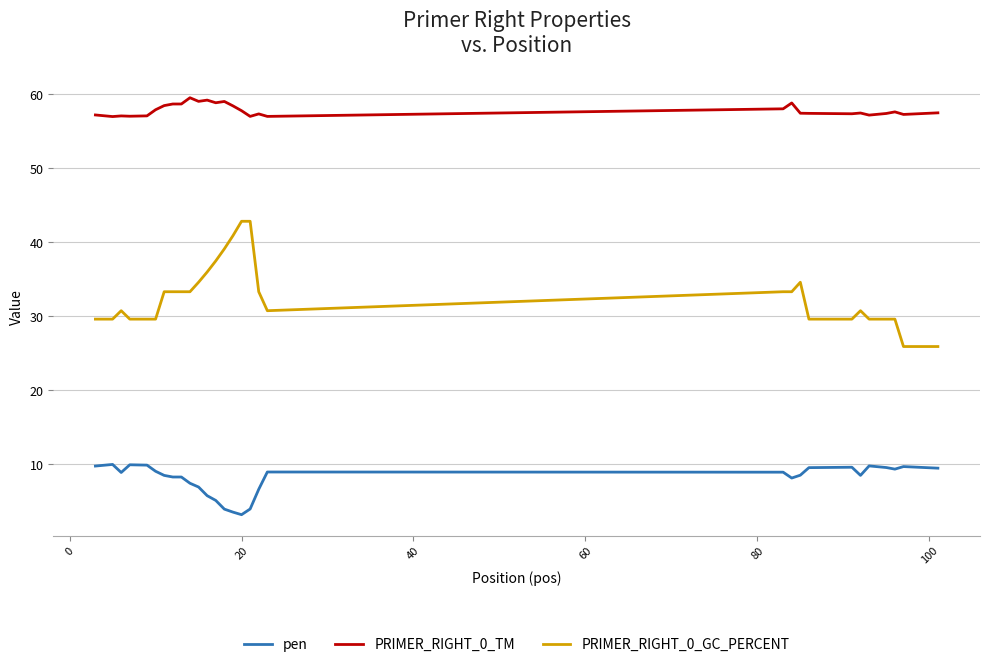

What is the highest value of the pen series?

10.0